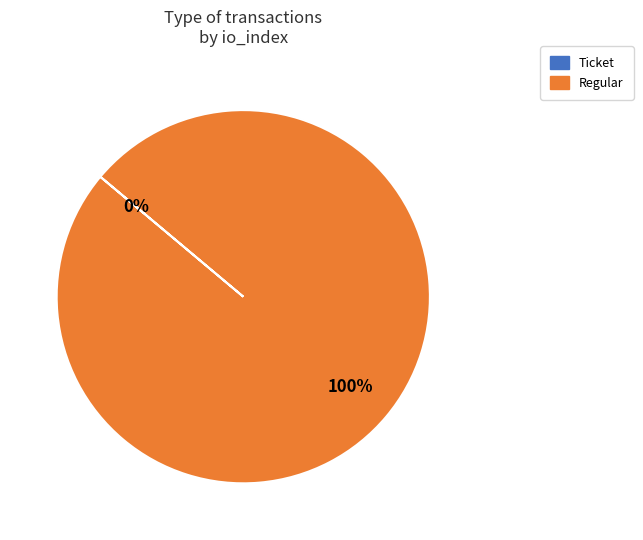

To the nearest percent, what portion does Regular represent?

100%